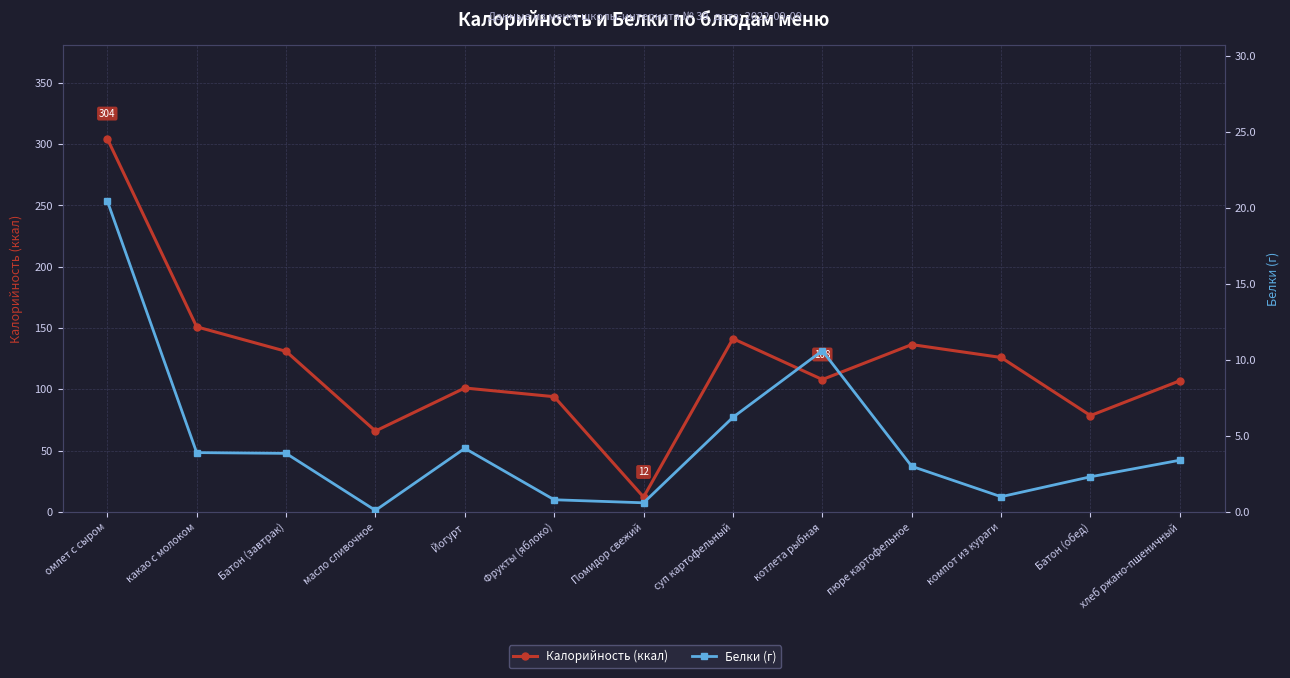

What is the sum of the Белки (г) values at Помидор свежий and компот из кураги?

1.6